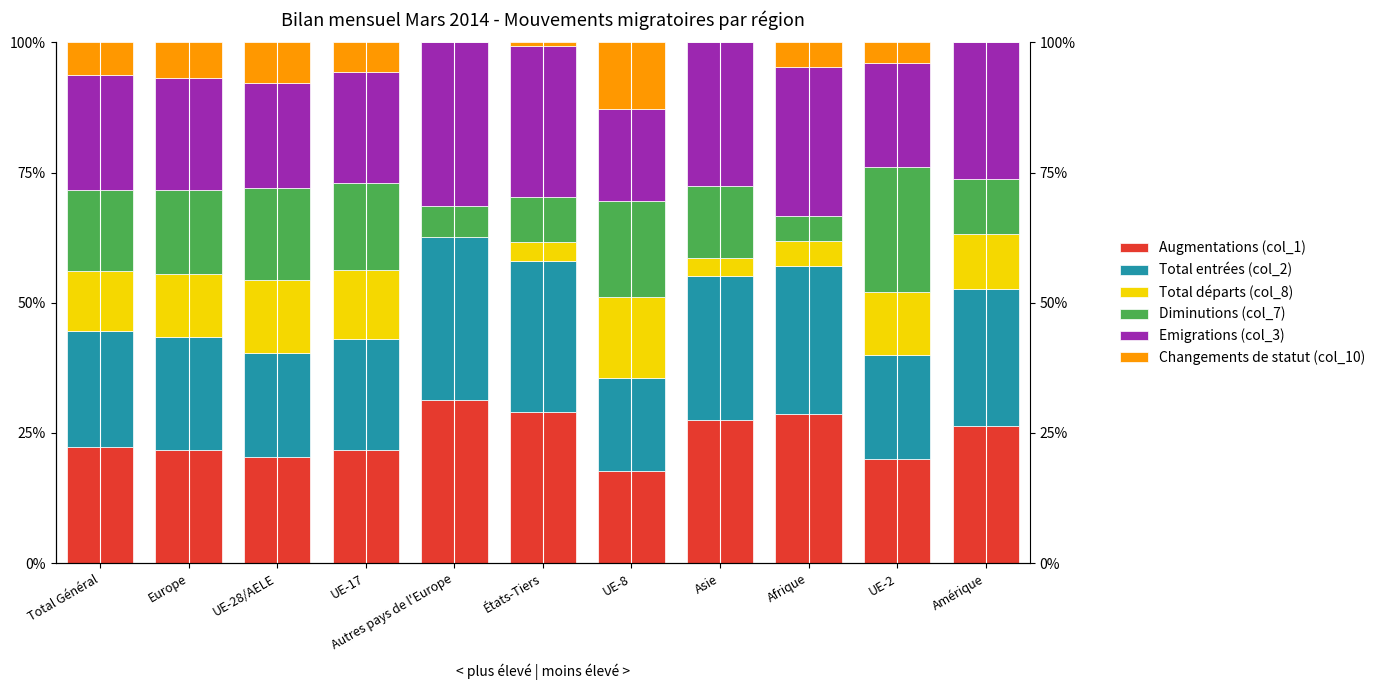

True or false: Total entrées (col_2) has a value of 21.3 at UE-17.

True